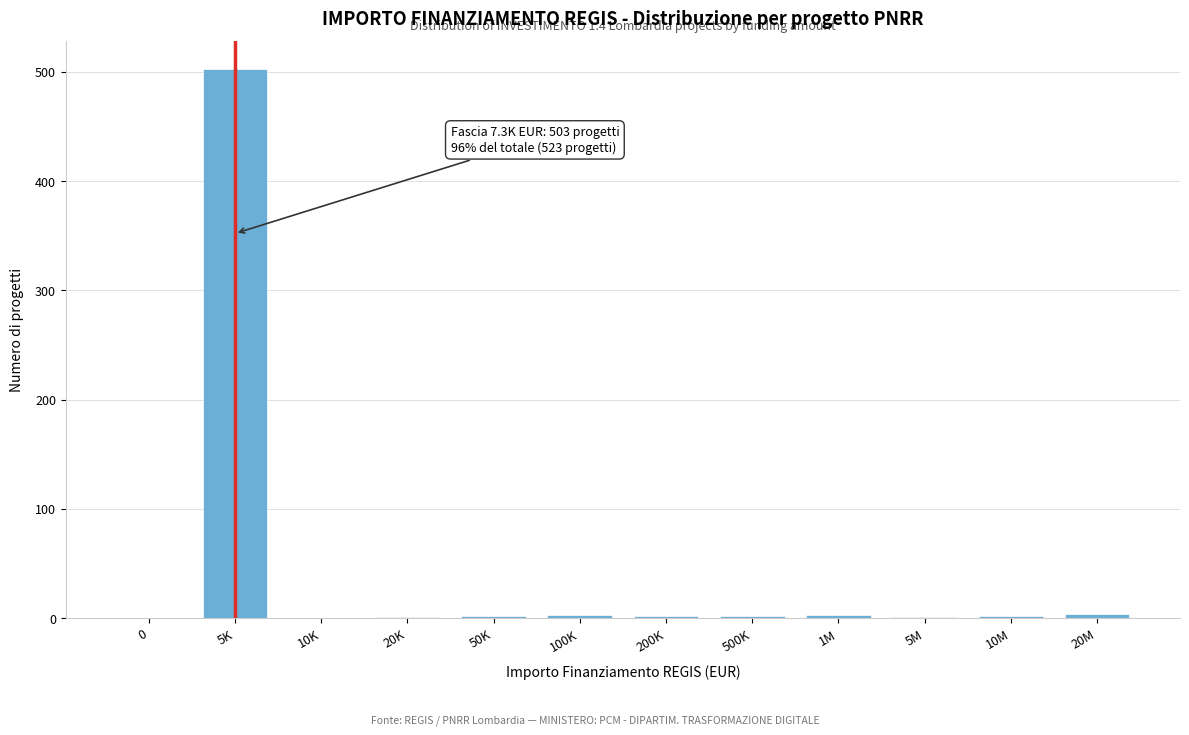

True or false: the data shows 0 at 0.

True